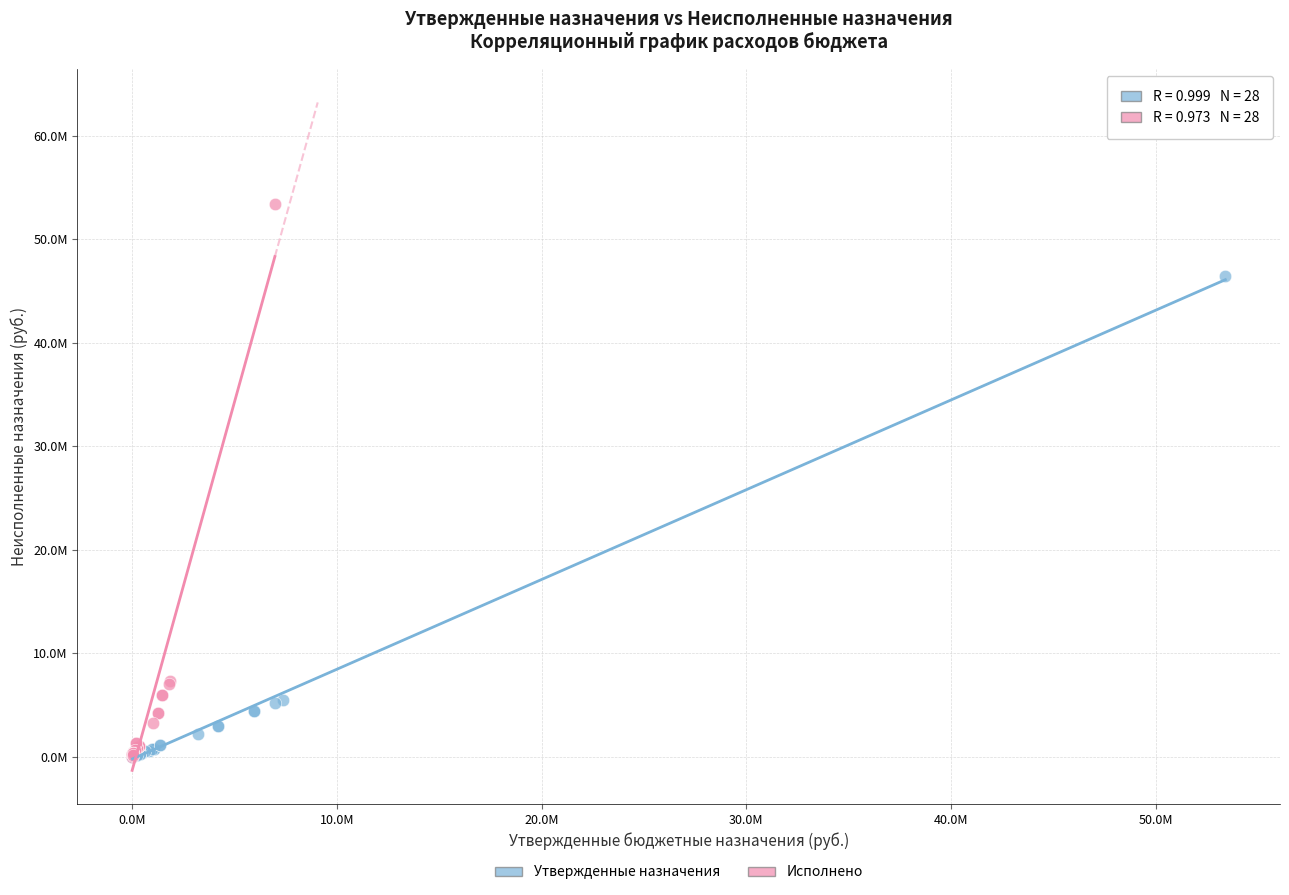

What are all the series names shown in the legend?

Утвержденные назначения, Исполнено